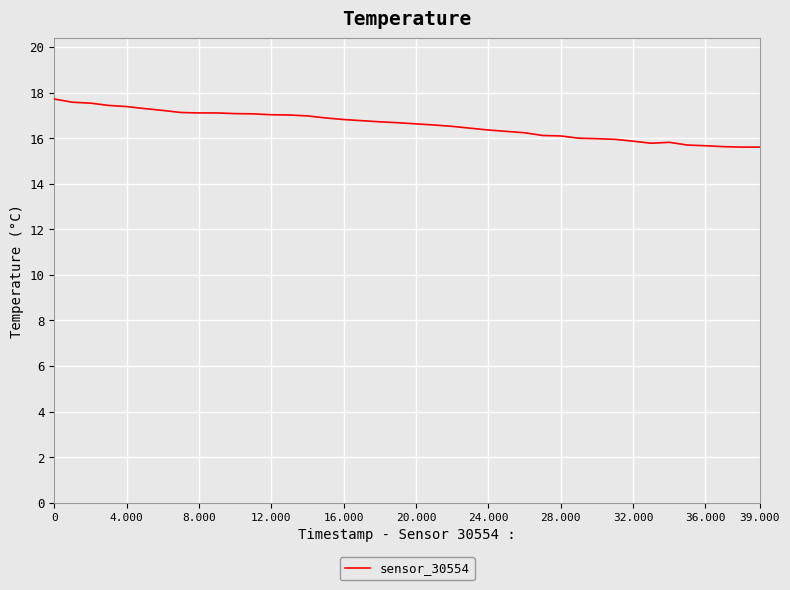

What is the greatest value displayed?

17.7